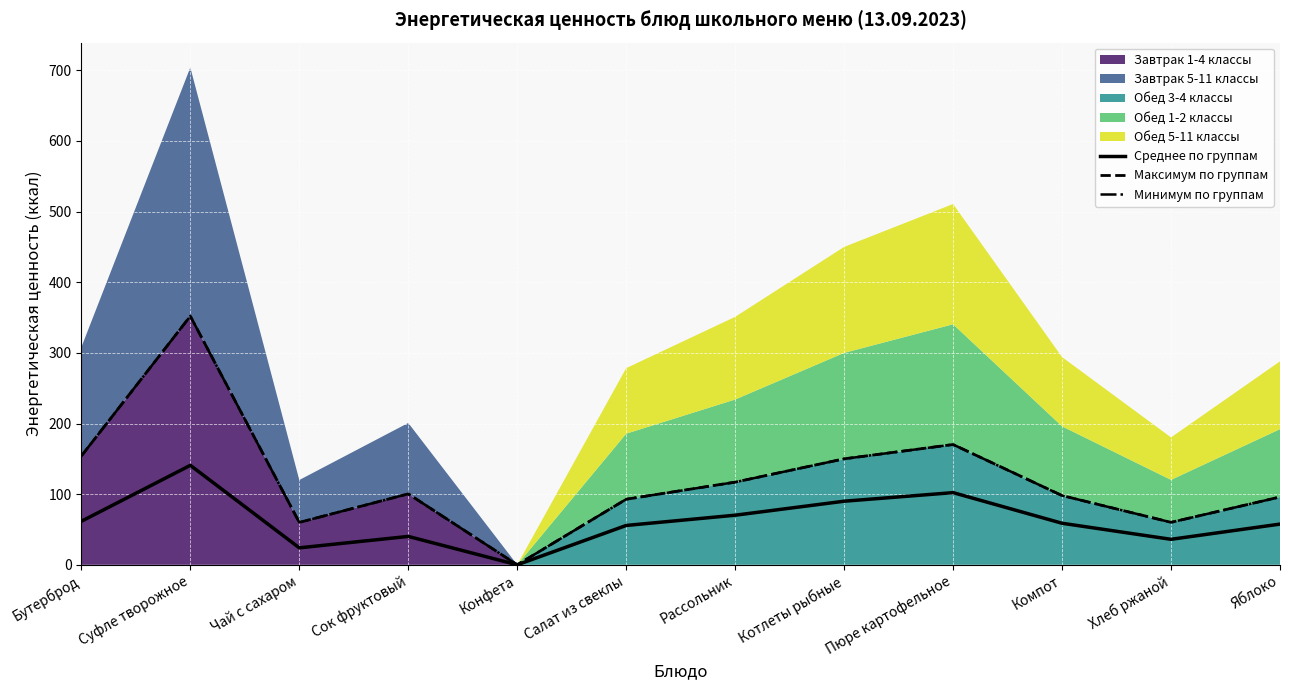

What is the sum of all Среднее по группам values?

737.1